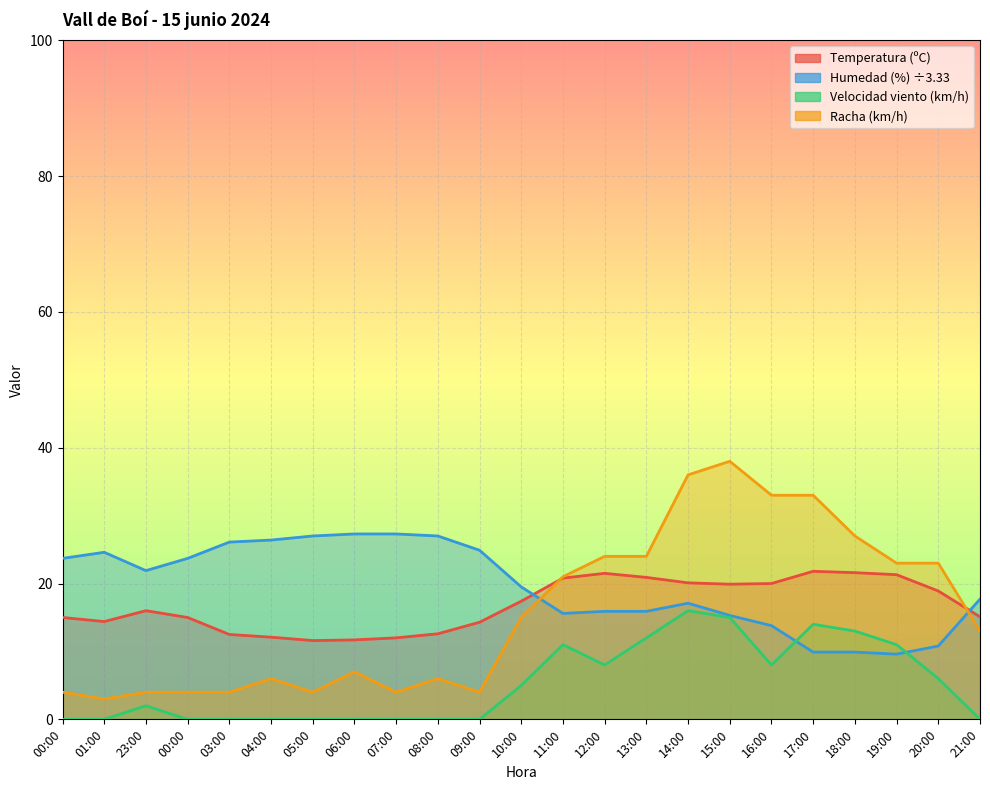

Rank the categories by Racha (km/h) value from highest to lowest.

15:00, 14:00, 16:00, 17:00, 18:00, 12:00, 13:00, 19:00, 20:00, 11:00, 10:00, 21:00, 06:00, 04:00, 08:00, 00:00, 23:00, 00:00, 03:00, 05:00, 07:00, 09:00, 01:00